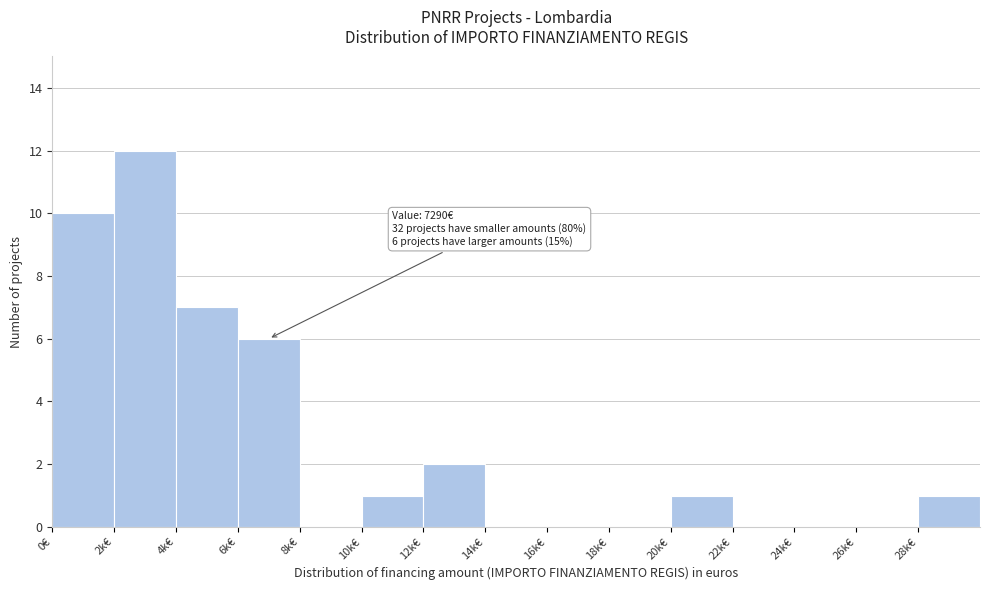

Reading right to left, extract all data points from this chart.

28k€=1	26k€=0	24k€=0	22k€=0	20k€=1	18k€=0	16k€=0	14k€=0	12k€=2	10k€=1	8k€=0	6k€=6	4k€=7	2k€=12	0€=10